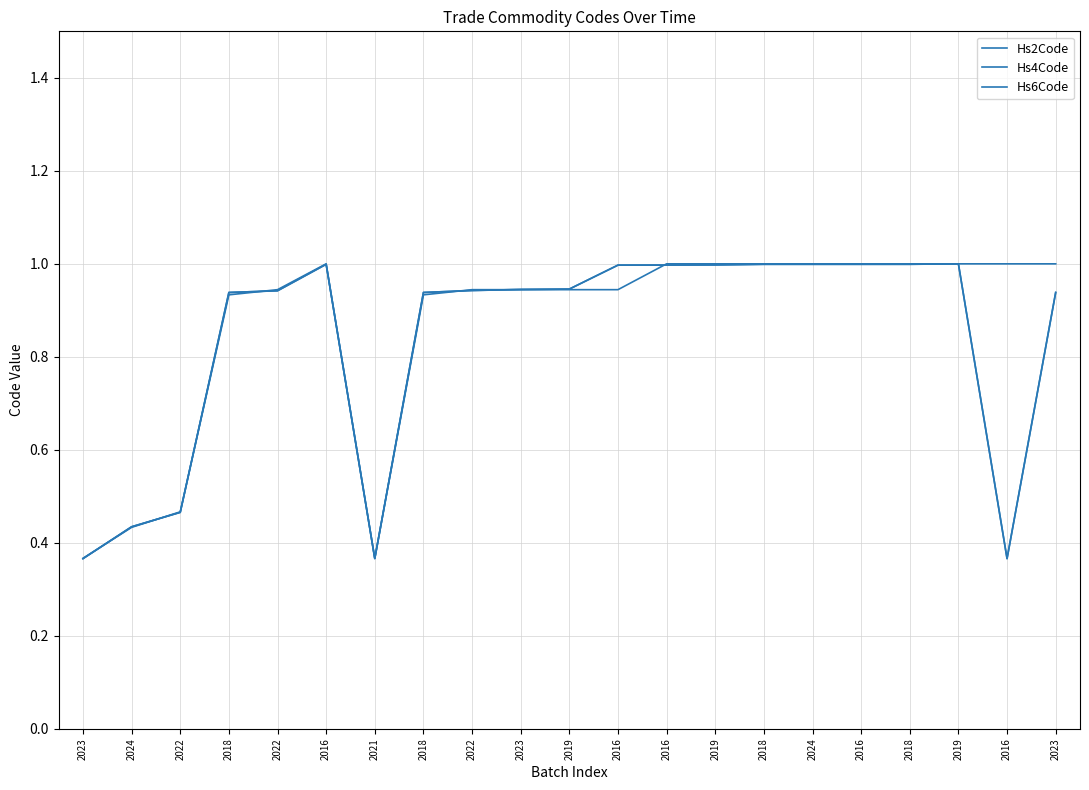

After their last crossing, which series has the higher values: Hs4Code or Hs2Code?

Hs2Code